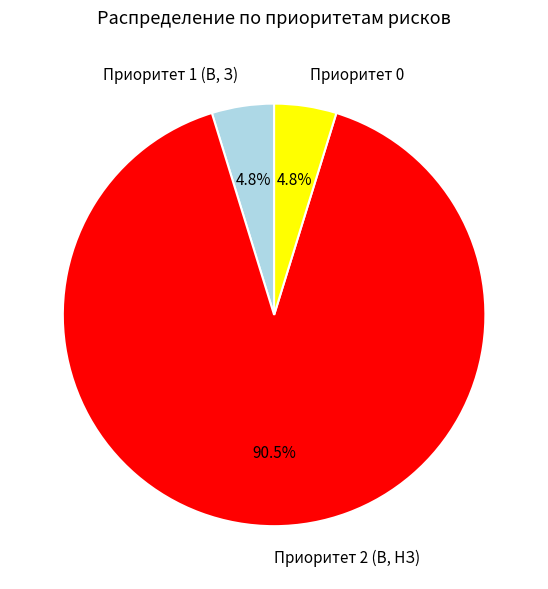

What is the largest slice in the pie chart?

Приоритет 2 (В, НЗ)